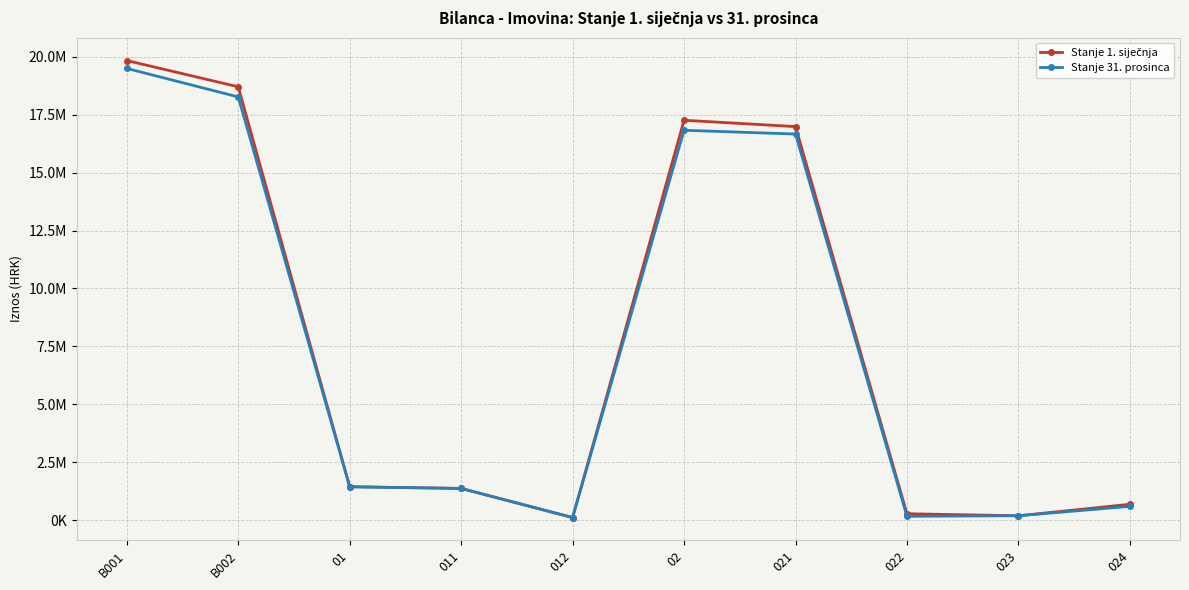

At how many categories does at least one series exceed 13865883?

4